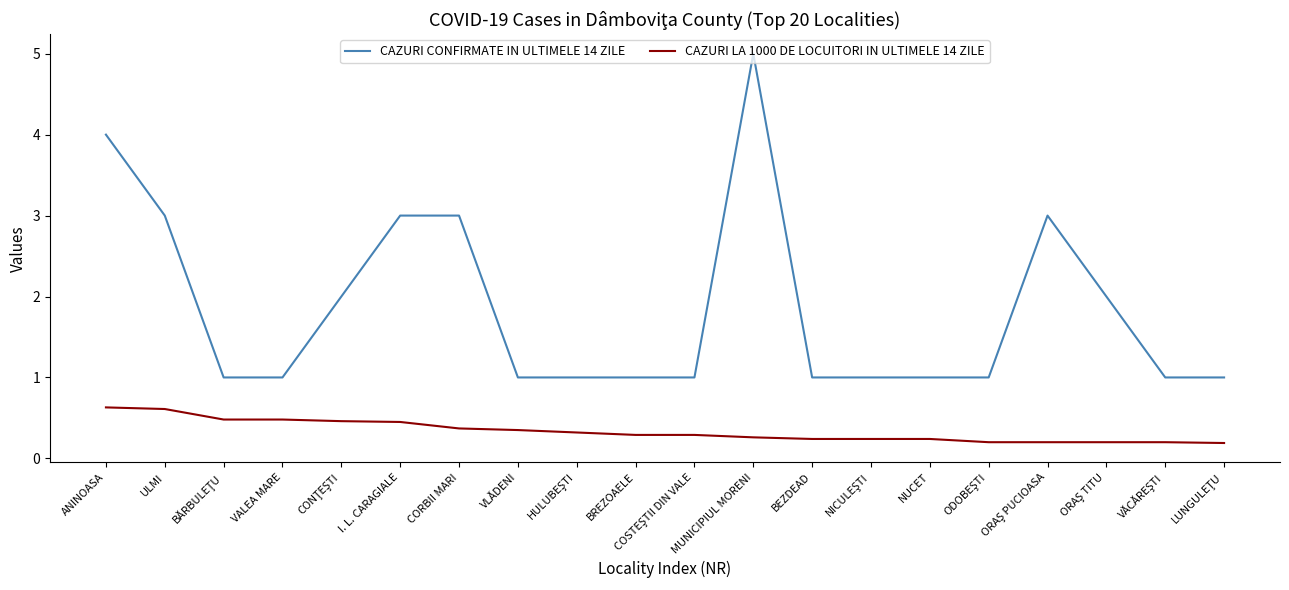

What are all the series names shown in the legend?

CAZURI CONFIRMATE IN ULTIMELE 14 ZILE, CAZURI LA 1000 DE LOCUITORI IN ULTIMELE 14 ZILE